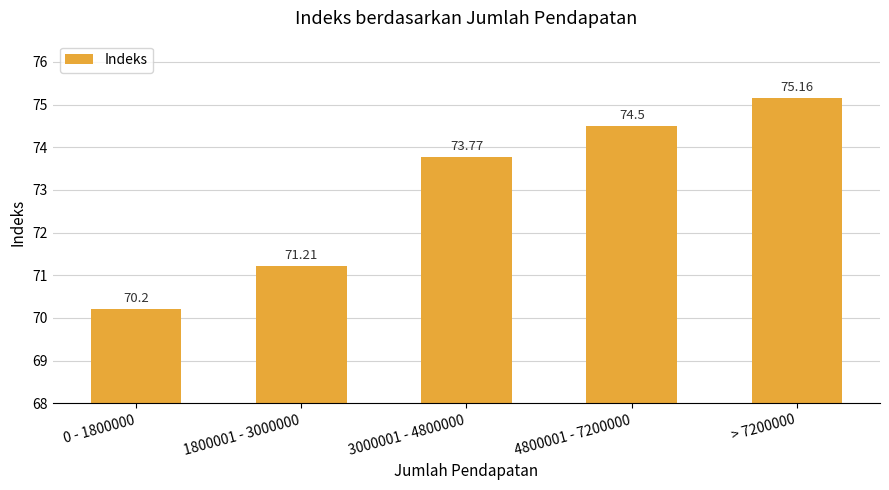

Rank the categories by value from highest to lowest.

> 7200000, 4800001 - 7200000, 3000001 - 4800000, 1800001 - 3000000, 0 - 1800000